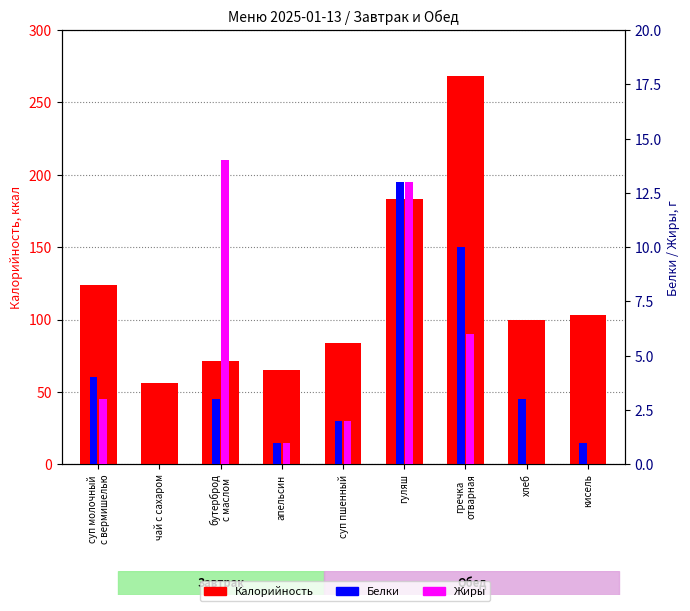

What is the value of the Жиры bar at the 3rd from the left?

14